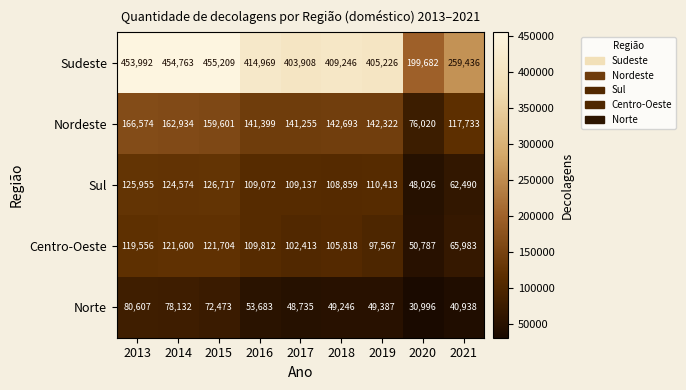

The value of Sul at 2020 is 12946. True or false?

False